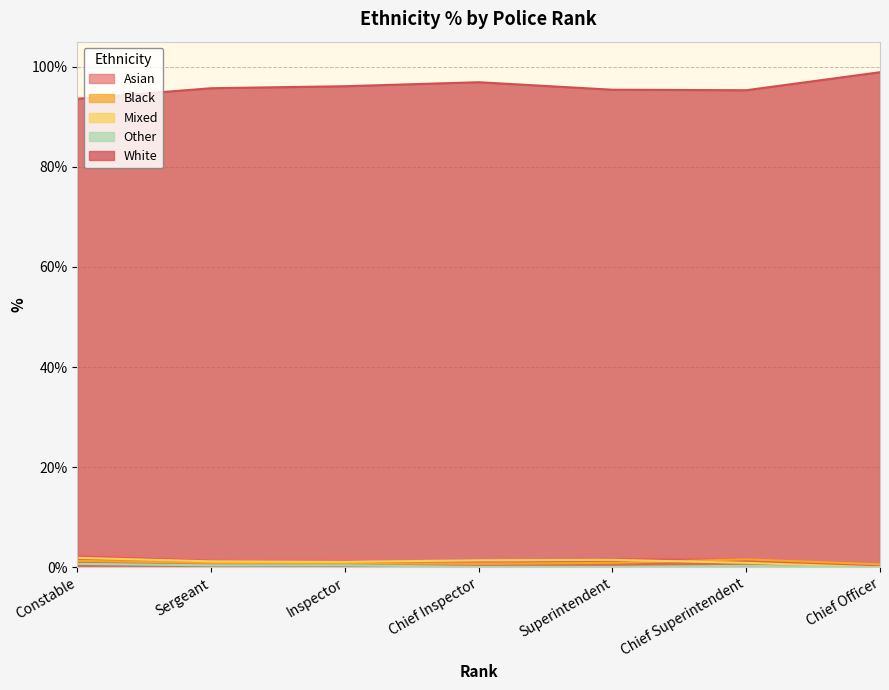

What is the difference between the second highest and minimum values in the Mixed series?

1.5